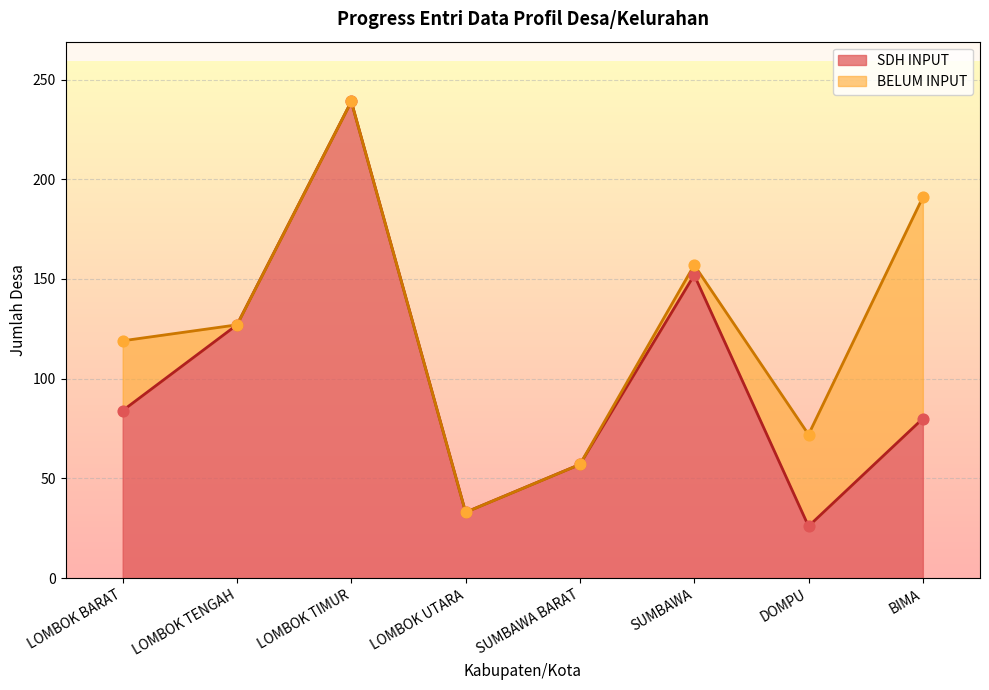

What is the ratio of the value at BIMA to the value at LOMBOK TENGAH?

0.6